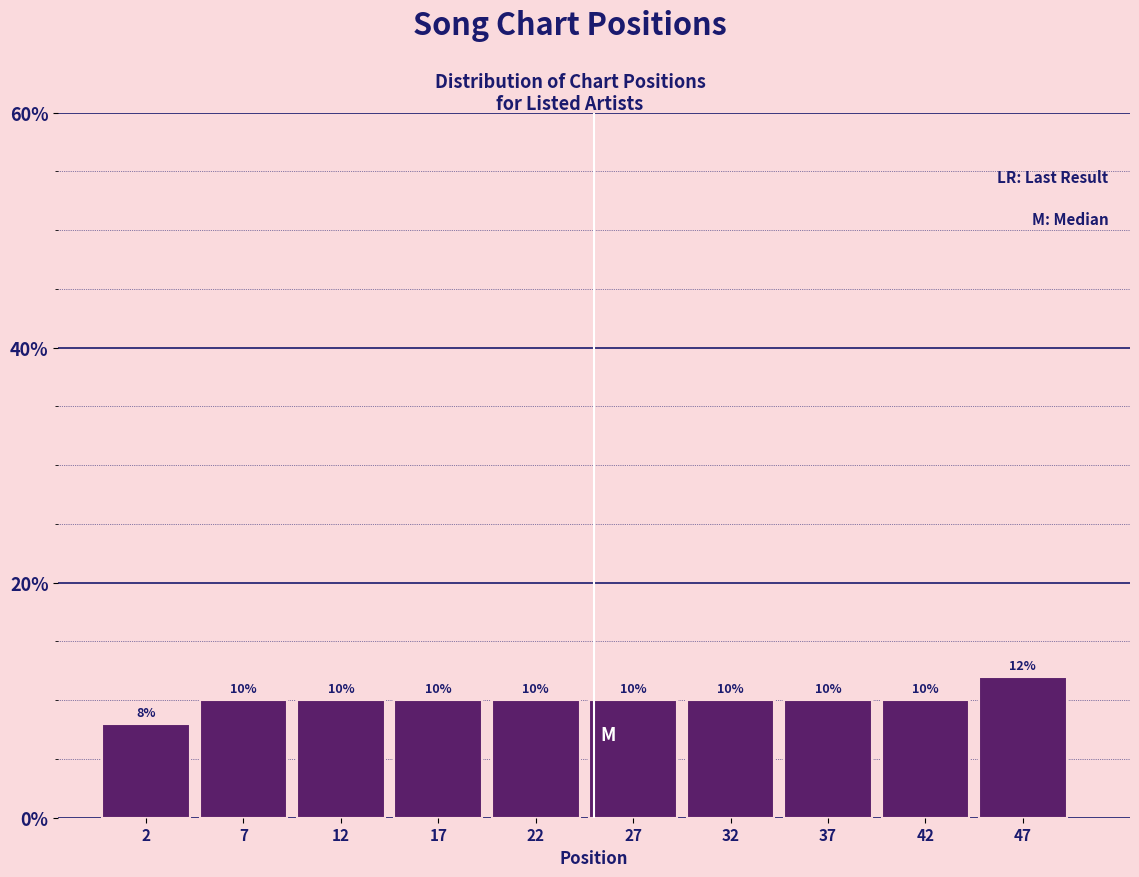

Reading left to right, list every bar in this chart as the range it spans on the x-axis followed by its height.

0 to 5: 8
5 to 10: 10
10 to 15: 10
15 to 20: 10
20 to 25: 10
25 to 30: 10
30 to 35: 10
35 to 40: 10
40 to 45: 10
45 to 50: 12